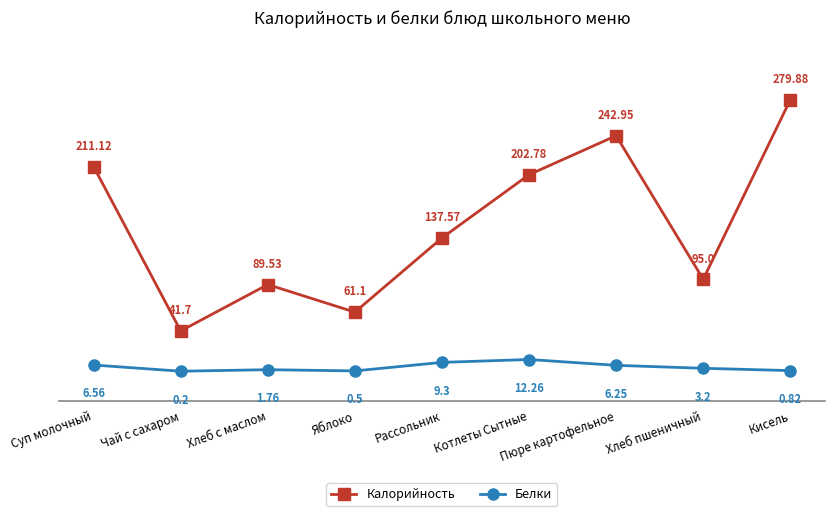

Is the value of Калорийность at Чай с сахаром greater than the value of Белки at Рассольник?

Yes